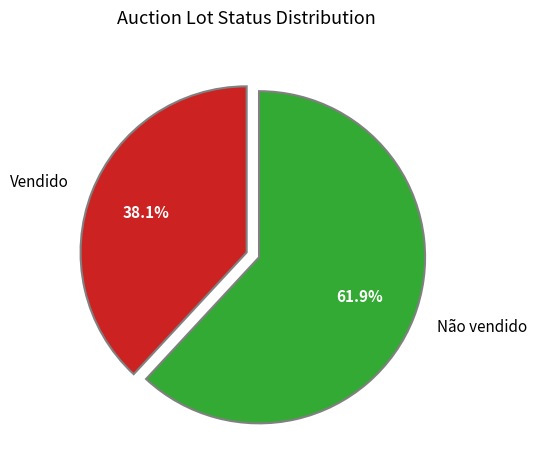

Which category has the smallest portion of the pie?

Vendido